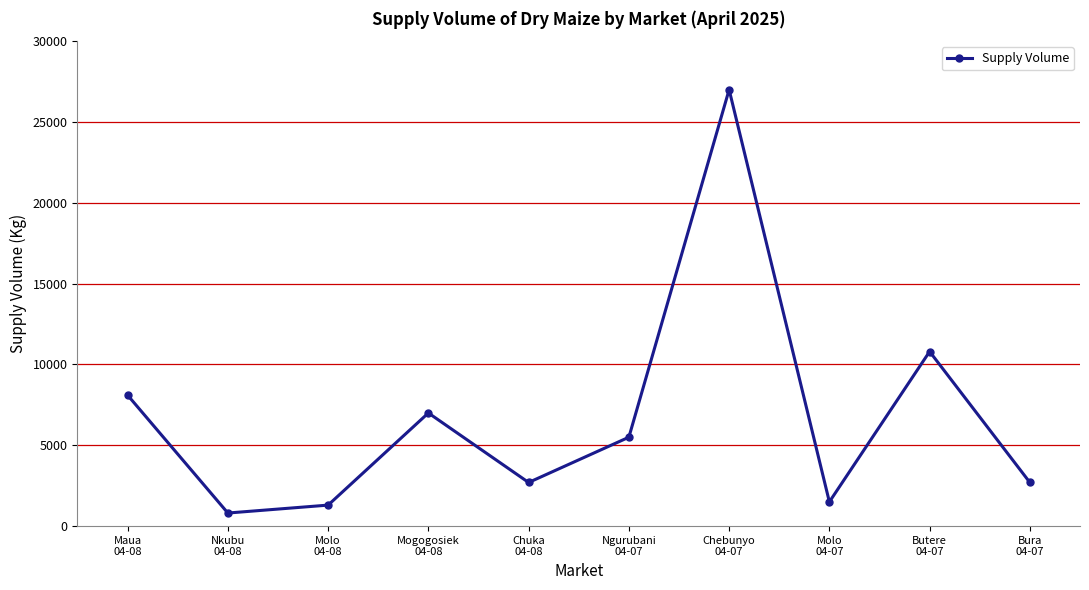

Reading left to right, extract all data points from this chart.

8100	810	1300	7000	2700	5500	27000	1500	10800	2700